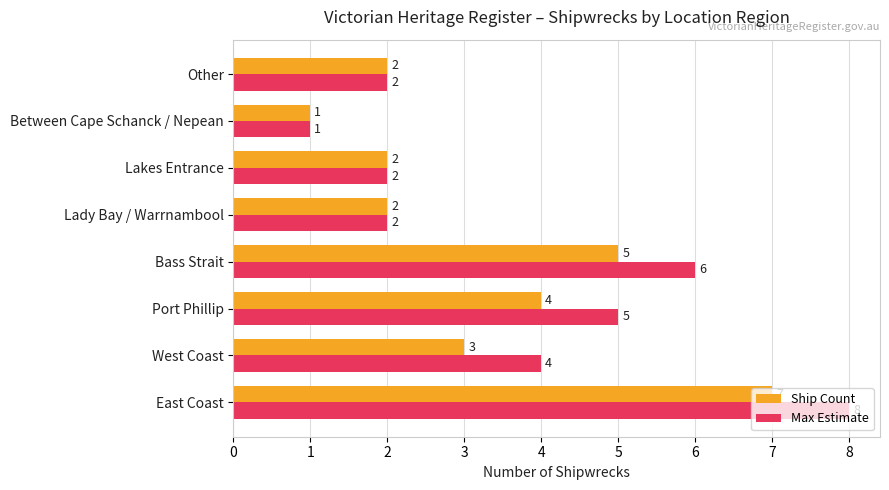

Is the value of Max Estimate at East Coast greater than the value of Ship Count at West Coast?

Yes